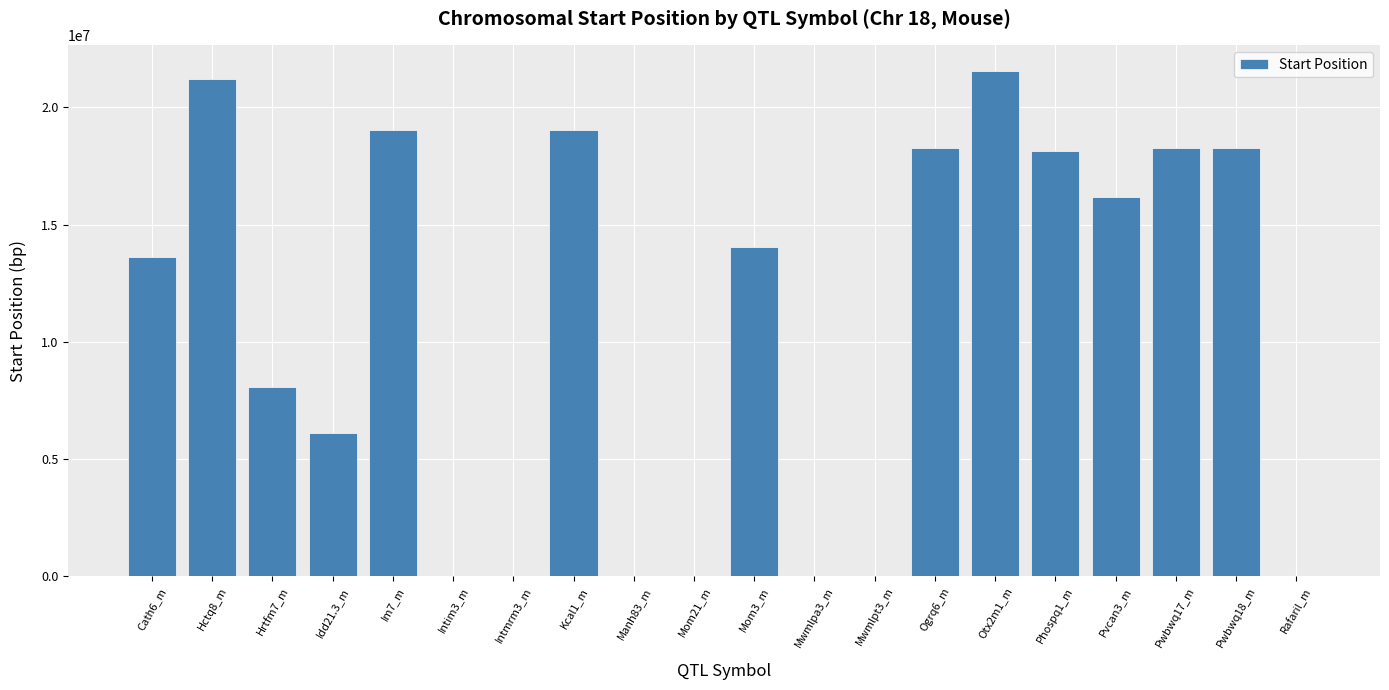

The value at Hrtfm7_m is 10779879. True or false?

False